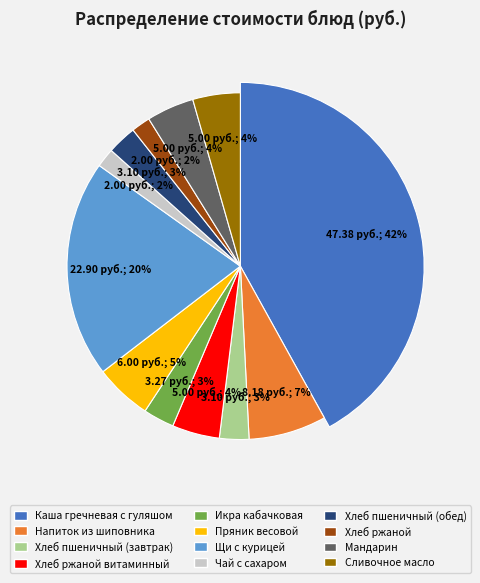

To the nearest percent, what portion does Мандарин represent?

4%